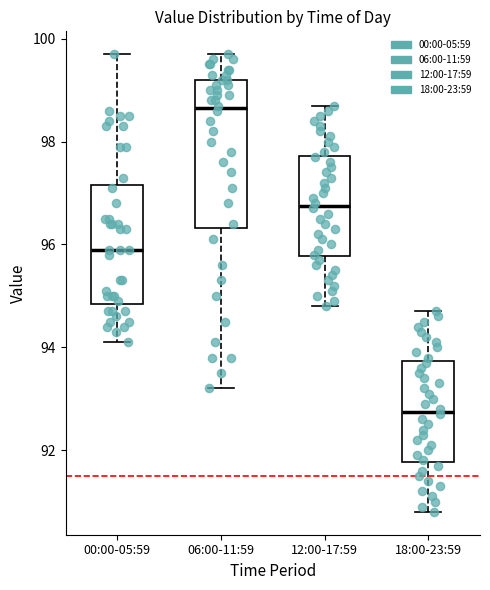

Which box is the tallest, from its lower edge to its upper edge?

06:00-11:59